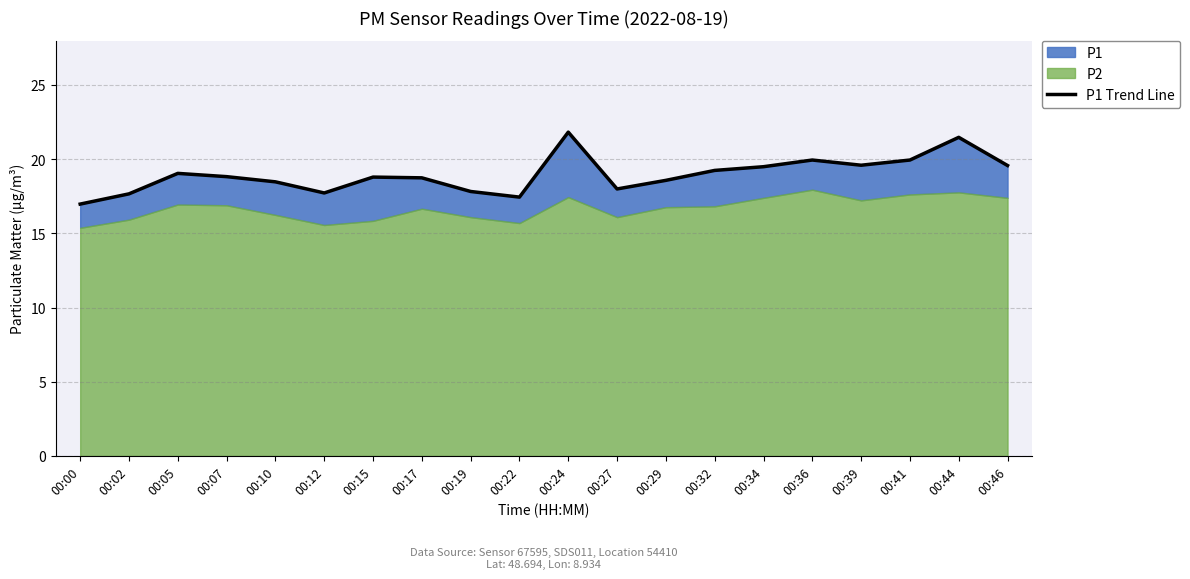

Rank the categories by value from lowest to highest.

00:00, 00:22, 00:02, 00:12, 00:19, 00:27, 00:10, 00:29, 00:17, 00:15, 00:07, 00:05, 00:32, 00:34, 00:46, 00:39, 00:36, 00:41, 00:44, 00:24